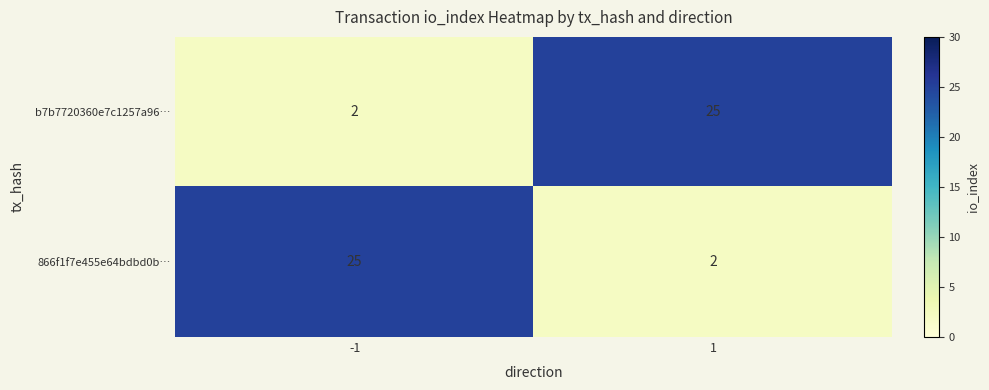

What is the spread (max minus min) of values at -1?

23